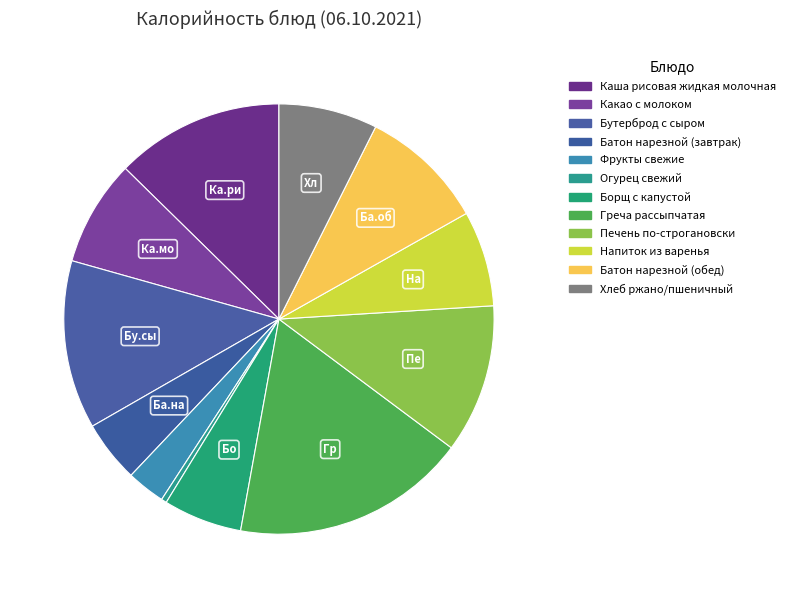

To the nearest percent, what percentage of the pie is Какао с молоком?

8%